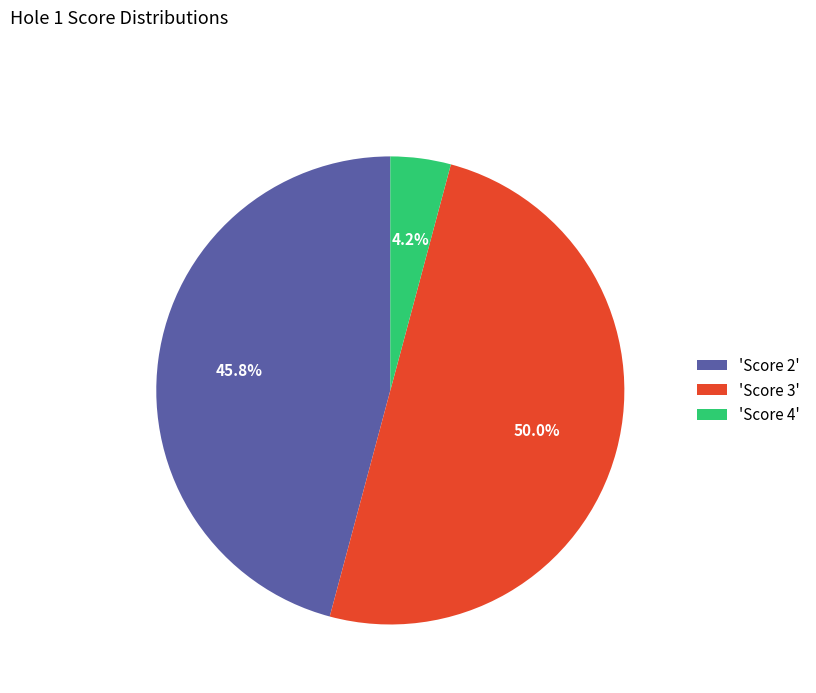

Does 'Score 2' account for over 50% of the chart?

No